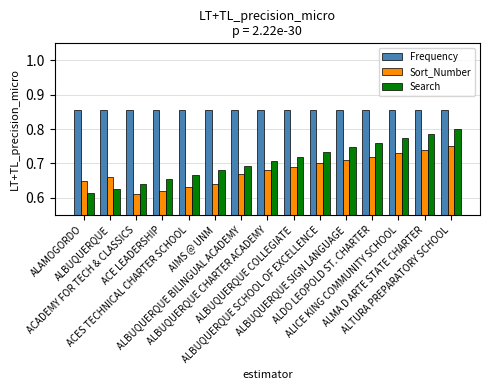

Which series has the largest total across all categories?

Frequency